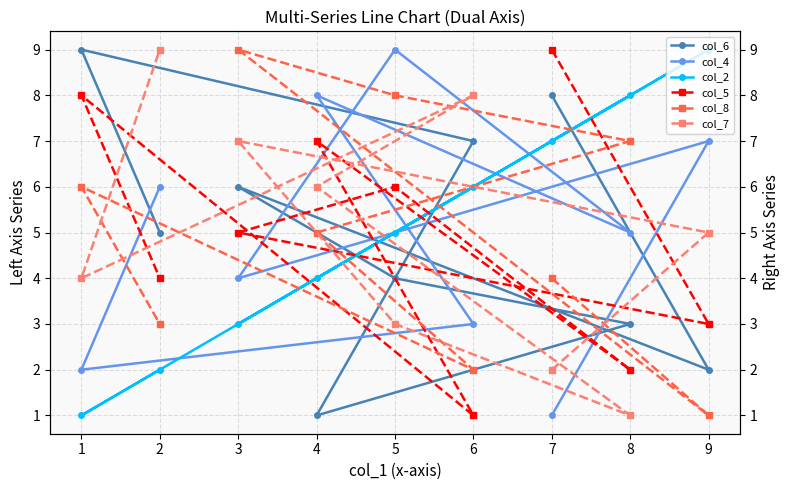

Is the value of col_2 at 4 greater than the value of col_6 at 1?

No